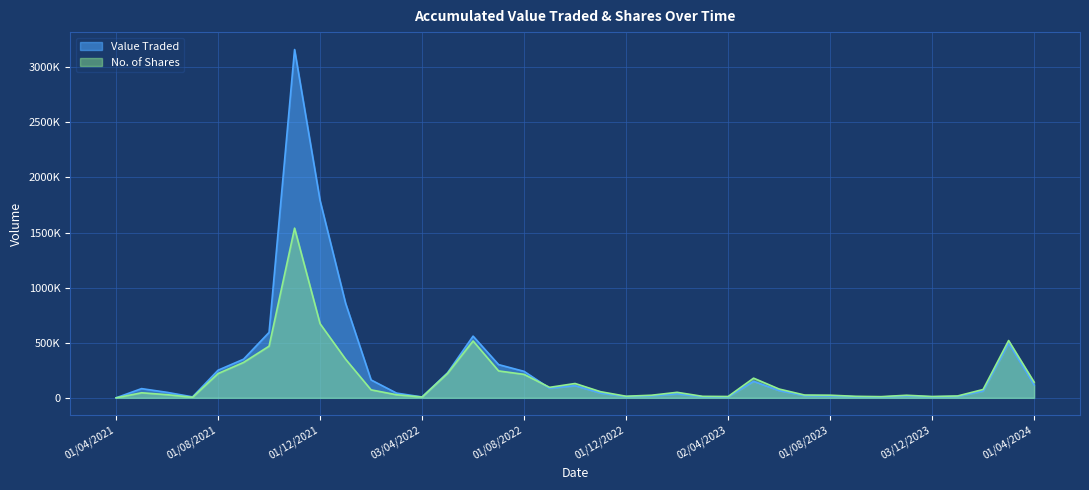

True or false: Value Traded and No. of Shares cross at least once.

True